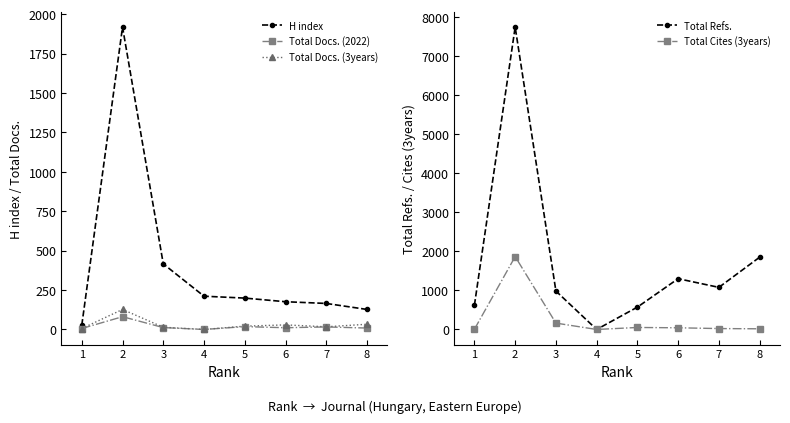

Which series has the largest total across all categories?

Total Refs.